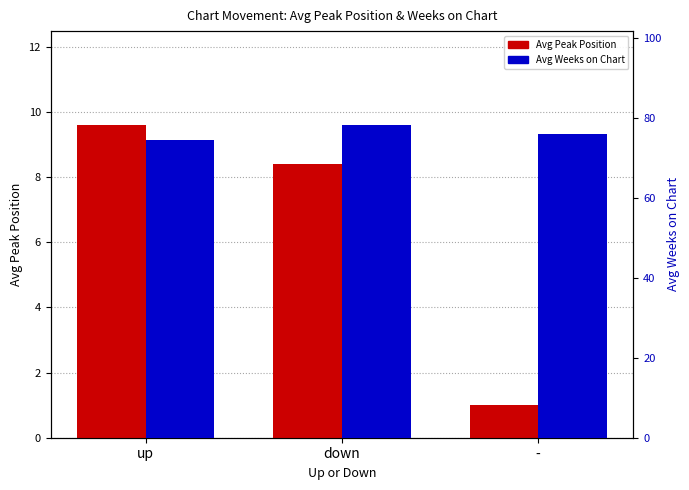

What are all the series names shown in the legend?

Avg Peak Position, Avg Weeks on Chart